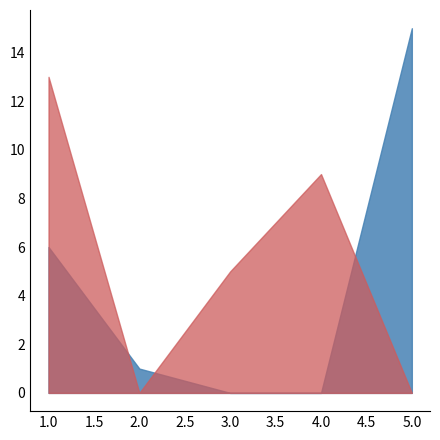

At how many categories does at least one series exceed 6?

3